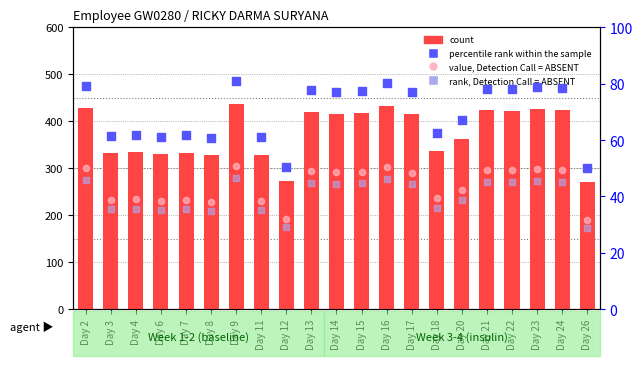

Which series reaches the maximum Y coordinate?

count